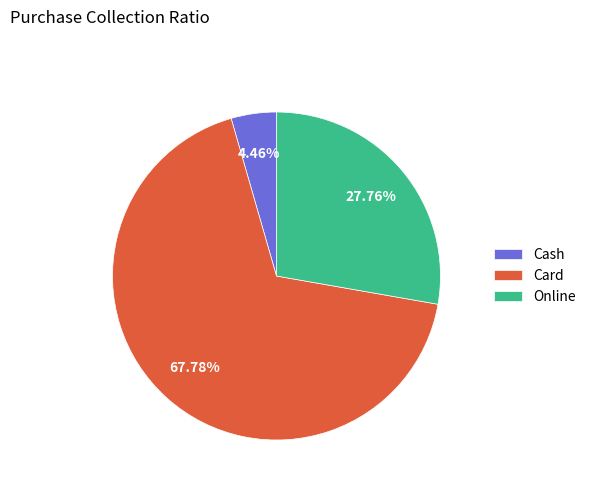

True or false: Cash accounts for 17% of the total.

False